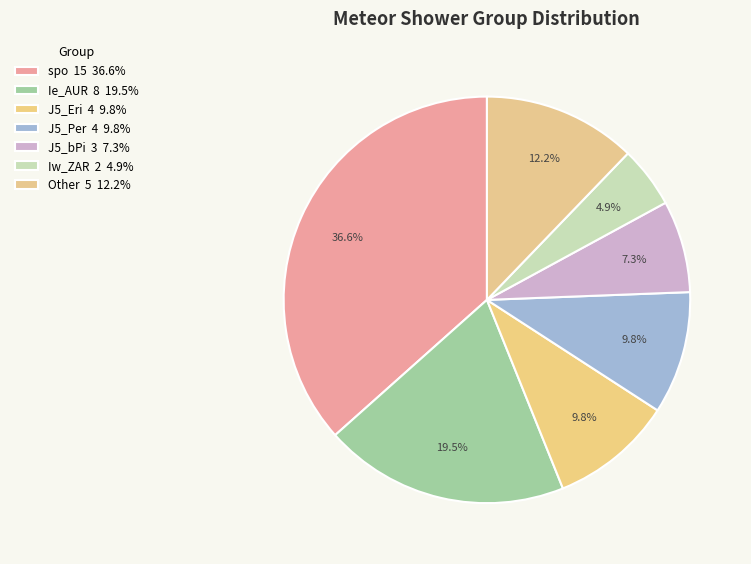

How many segments does this pie chart have?

7